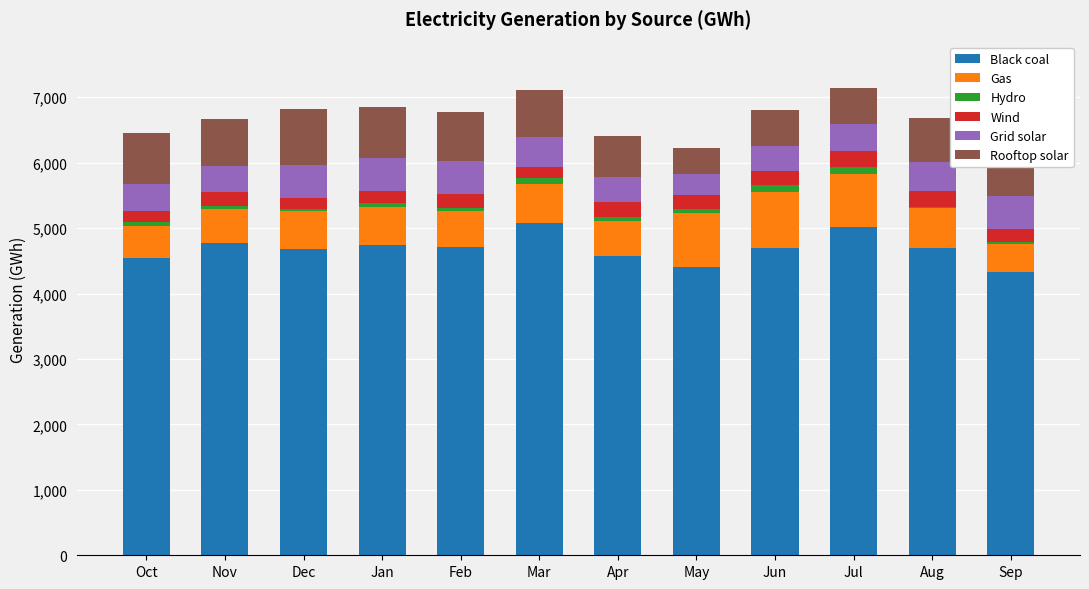

The Black coal series shows 1631.3 at Mar. True or false?

False